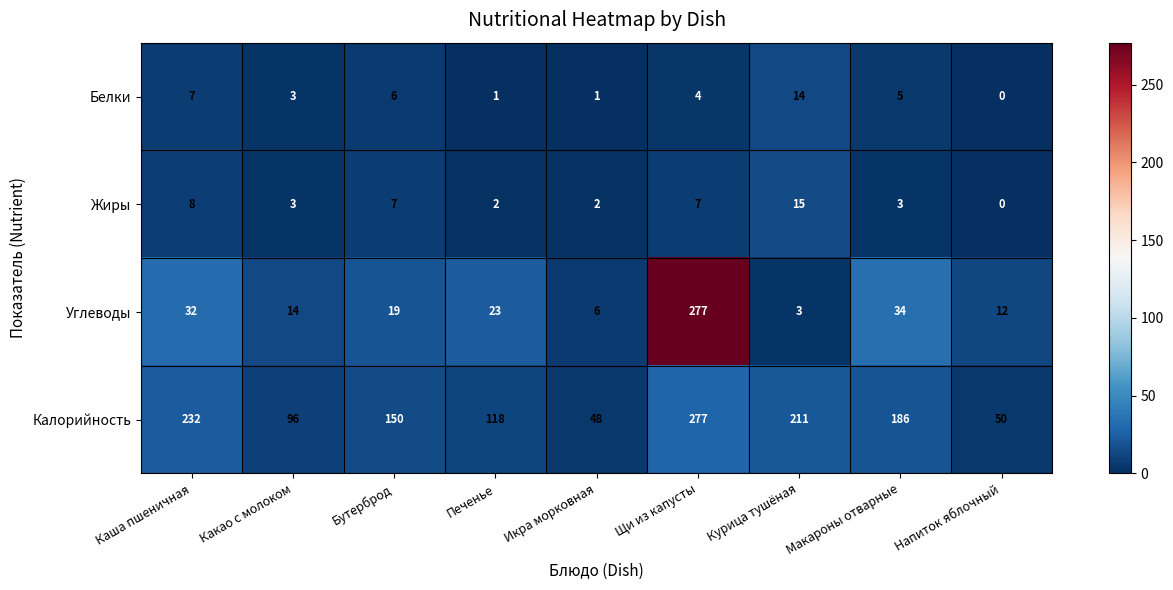

The value of Углеводы at Макароны отварные is 34. True or false?

True